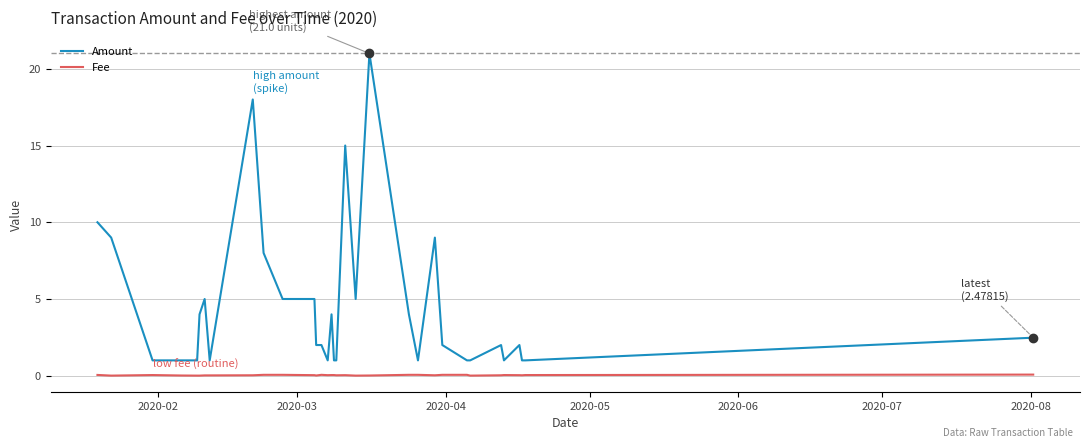

Rank the series by their maximum value, from highest to lowest.

Amount, Fee